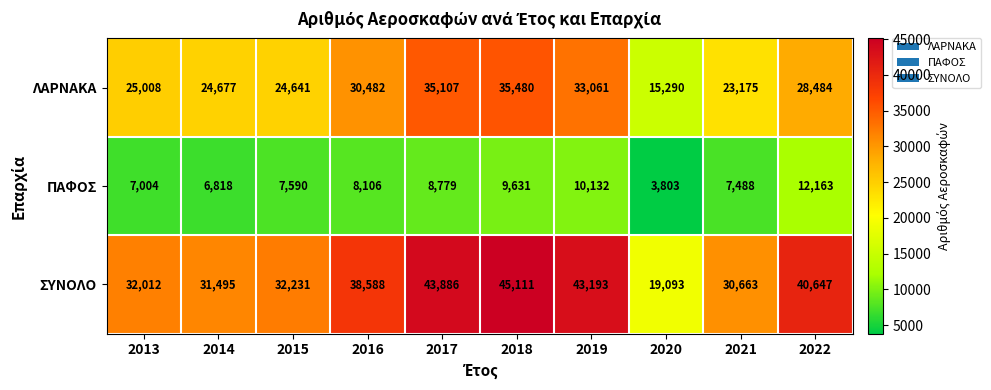

What is the difference between the maximum and second lowest values in the ΛΑΡΝΑΚΑ series?

12305